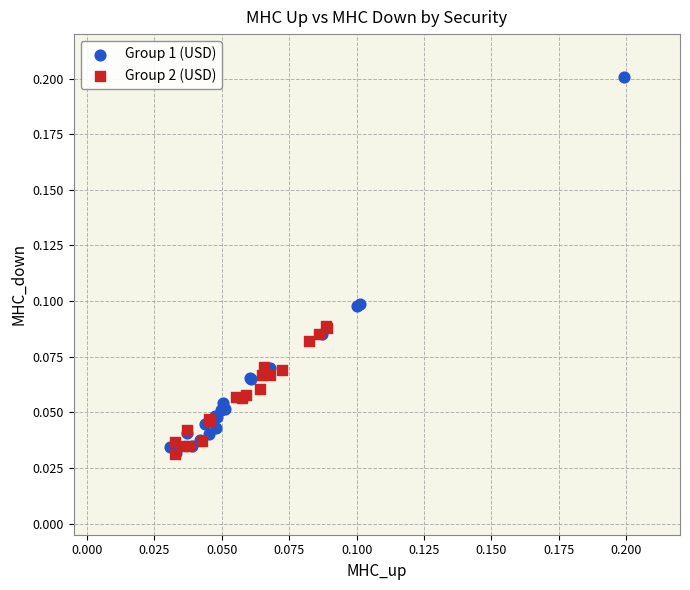

Which series contains the highest Y value?

Group 1 (USD)